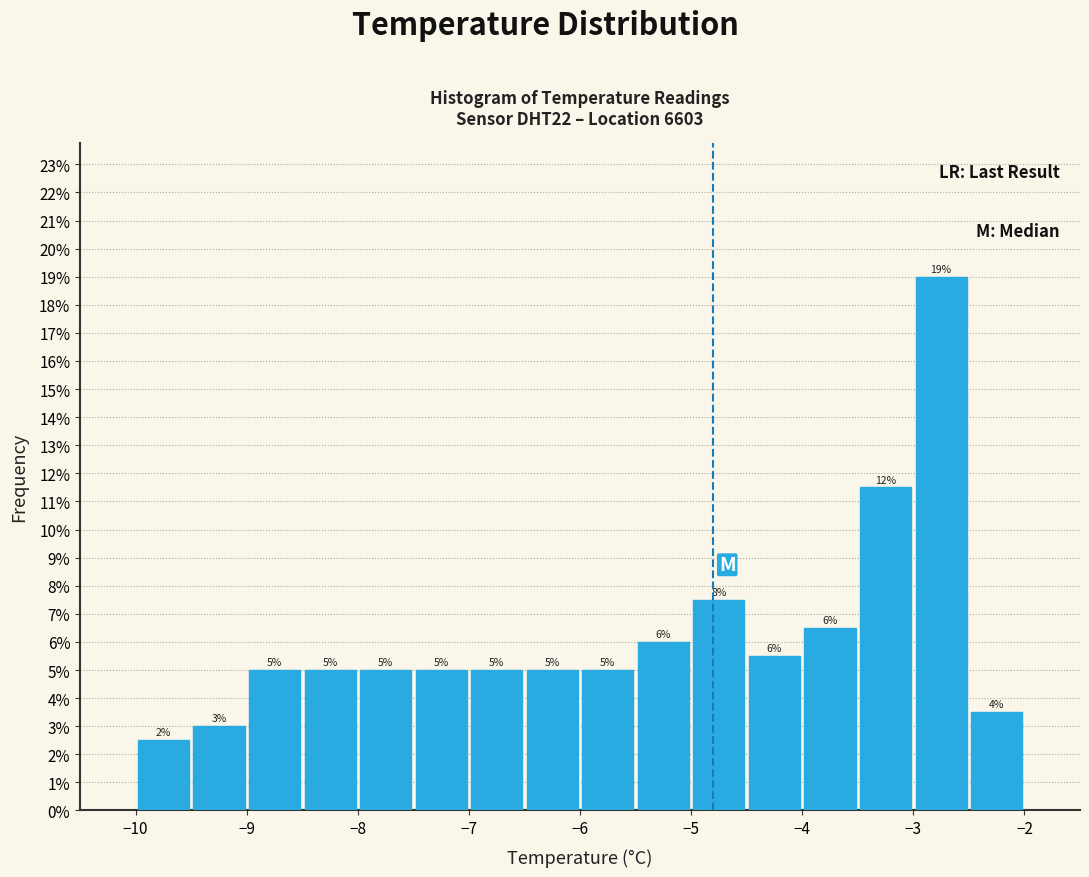

Which range on the x-axis has the tallest bar?

-3.0 to -2.5